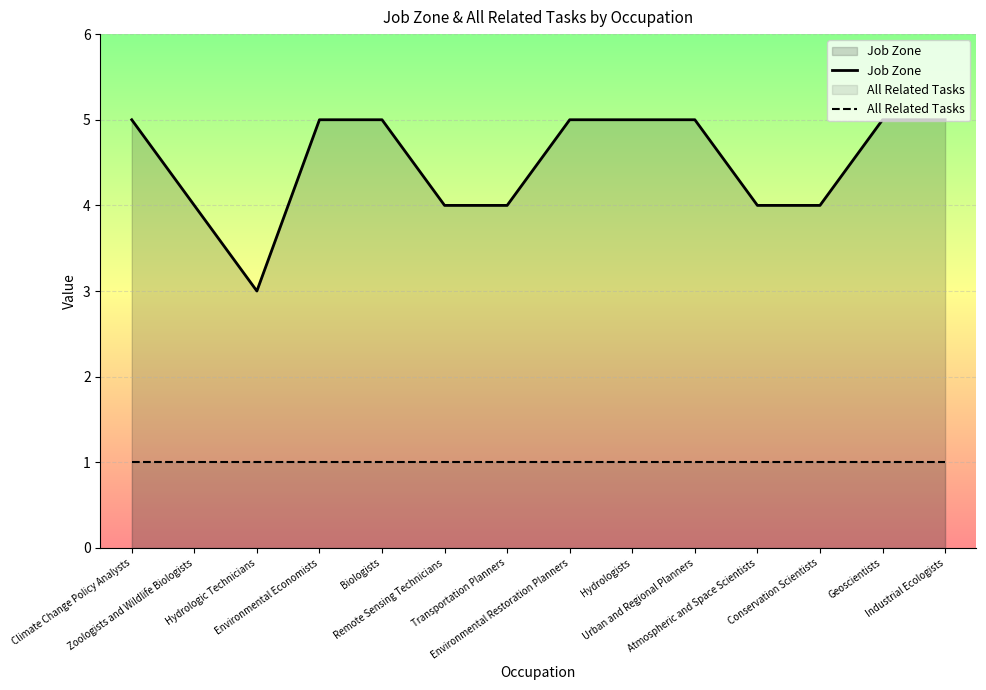

At Geoscientists, list the series in order from largest to smallest.

Job Zone, All Related Tasks